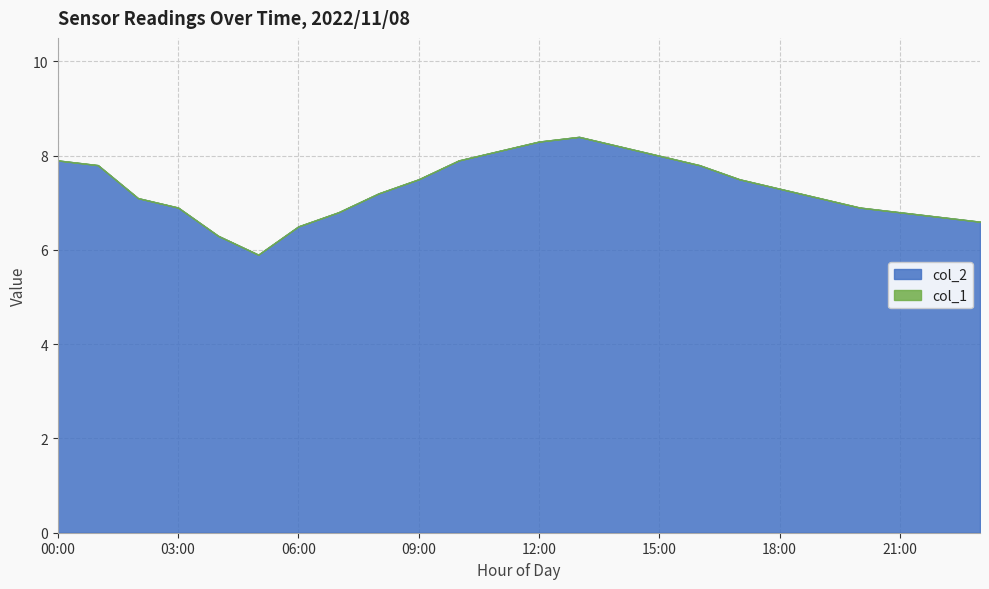

True or false: col_1 and col_2 cross at least once.

False